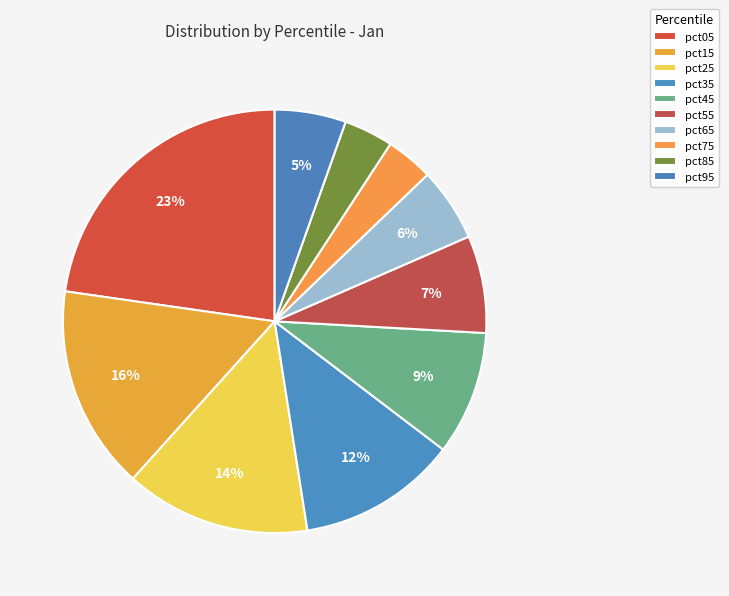

The pct05 slice represents 35% of the pie. True or false?

False